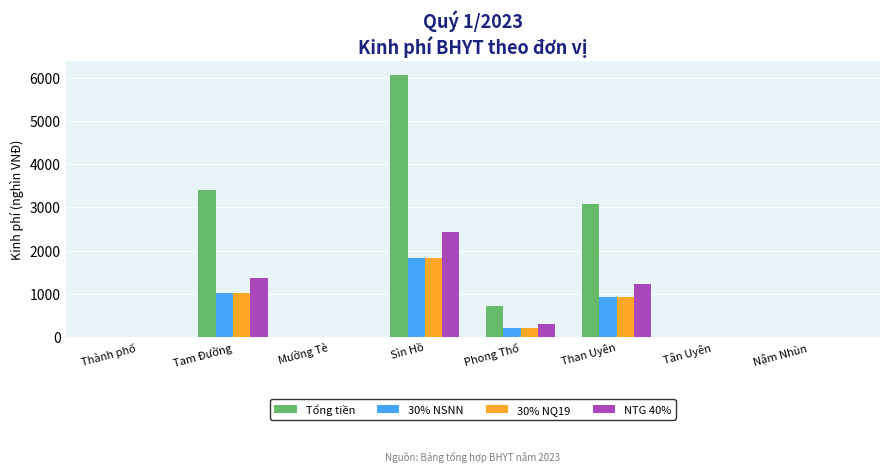

Does the chart contain stacked bars?

No